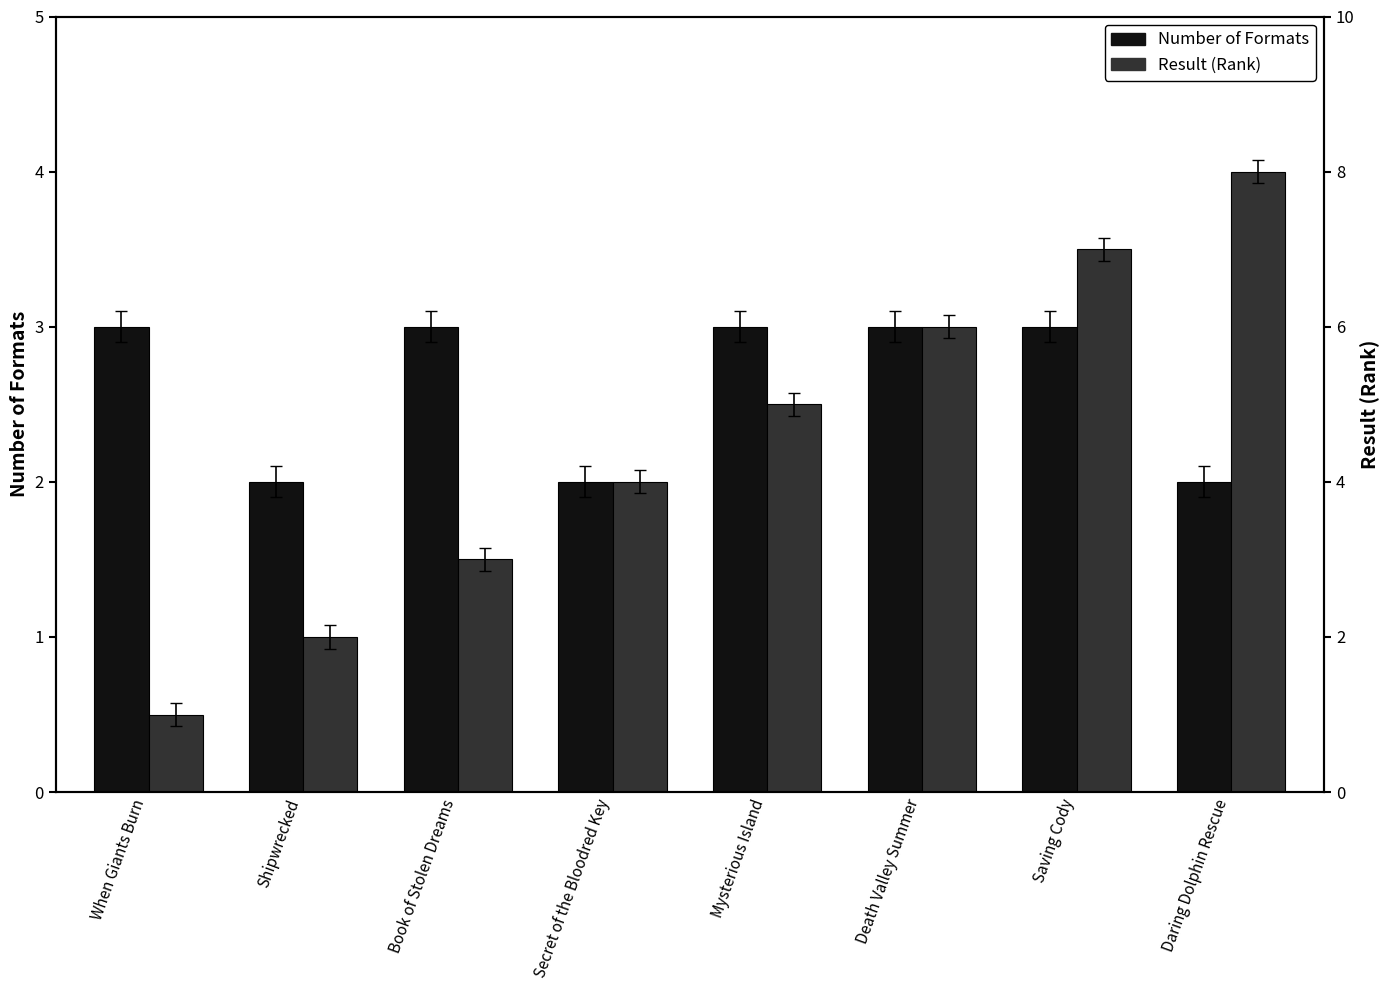

Count the Number of Formats values in the range 2 to 3.

8